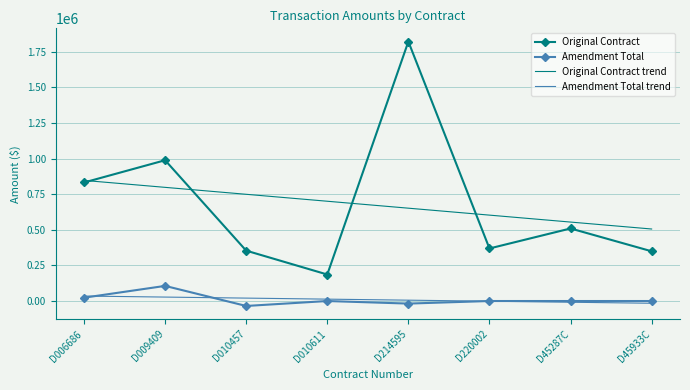

Where does the Original Contract series first go above 509130?

D006686